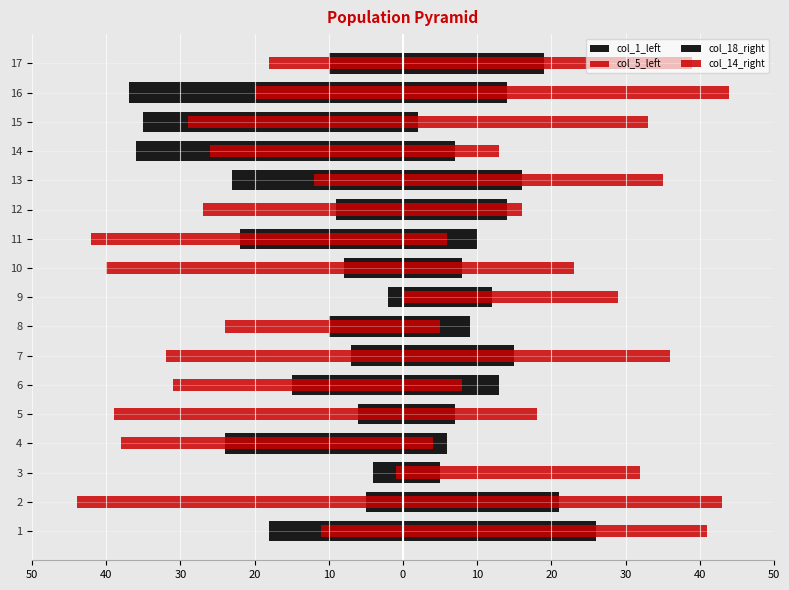

Rank the series by their maximum value, from lowest to highest.

col_1_left, col_5_left, col_18_right, col_14_right